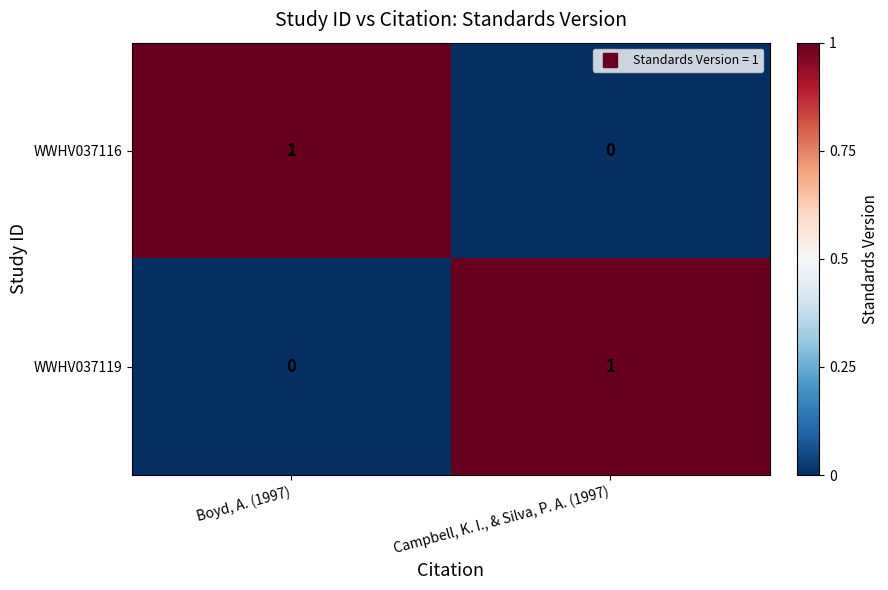

Reading left to right, transcribe all the data shown in this chart.

WWHV037116: Boyd, A. (1997)=1	Campbell, K. I., & Silva, P. A. (1997)=0
WWHV037119: Boyd, A. (1997)=0	Campbell, K. I., & Silva, P. A. (1997)=1